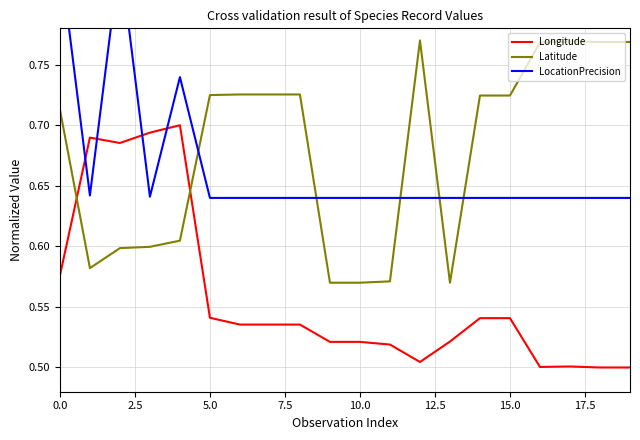

How many intersections are there between Longitude and Latitude?

2